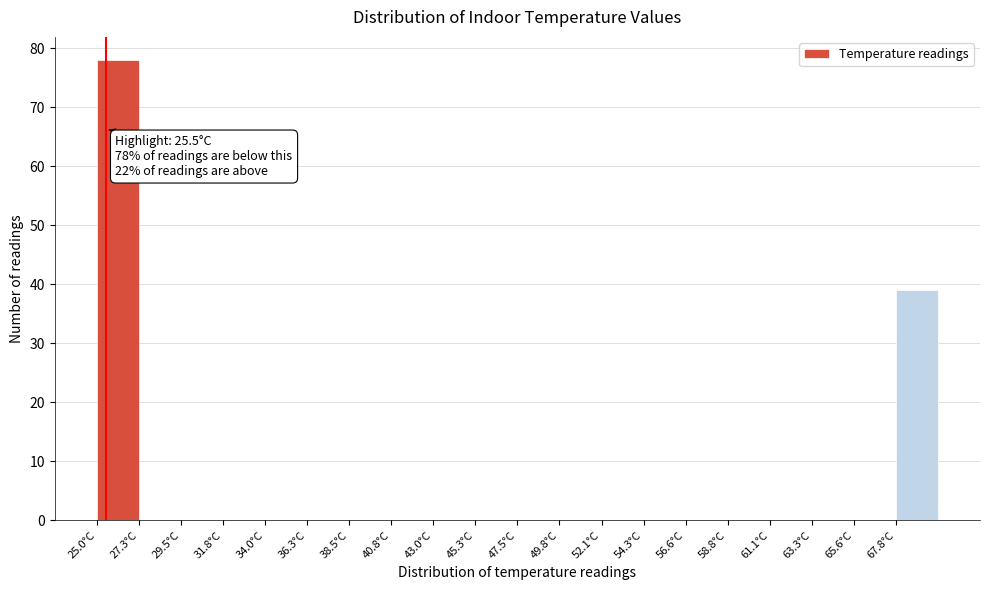

Over which range of the x-axis is the bar tallest?

25.0 to 27.5